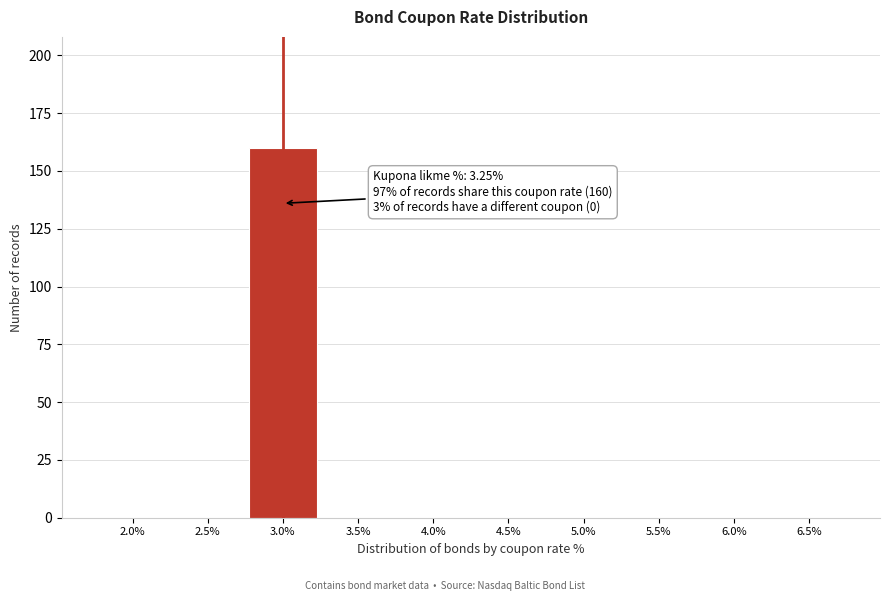

Reading left to right, what are all the values shown in this chart?

2.0%=0	2.5%=0	3.0%=160	3.5%=0	4.0%=0	4.5%=0	5.0%=0	5.5%=0	6.0%=0	6.5%=0